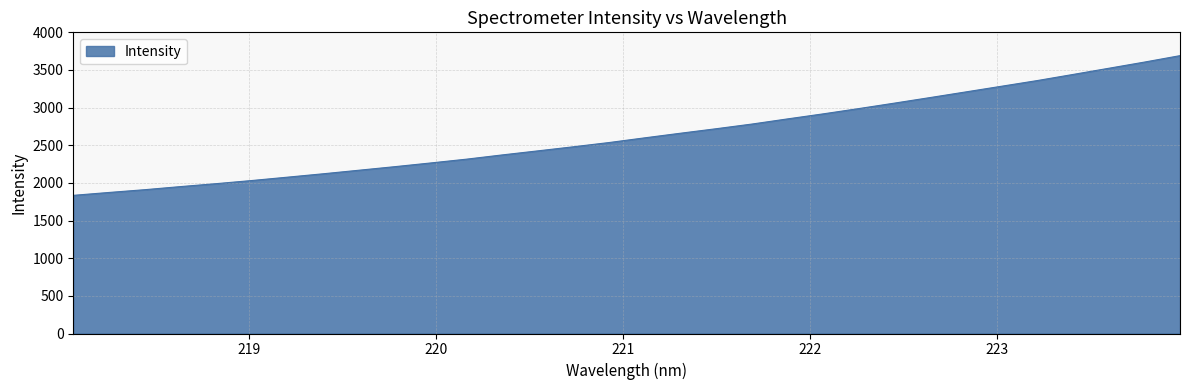

What is the difference between the maximum and second lowest values?

1817.1